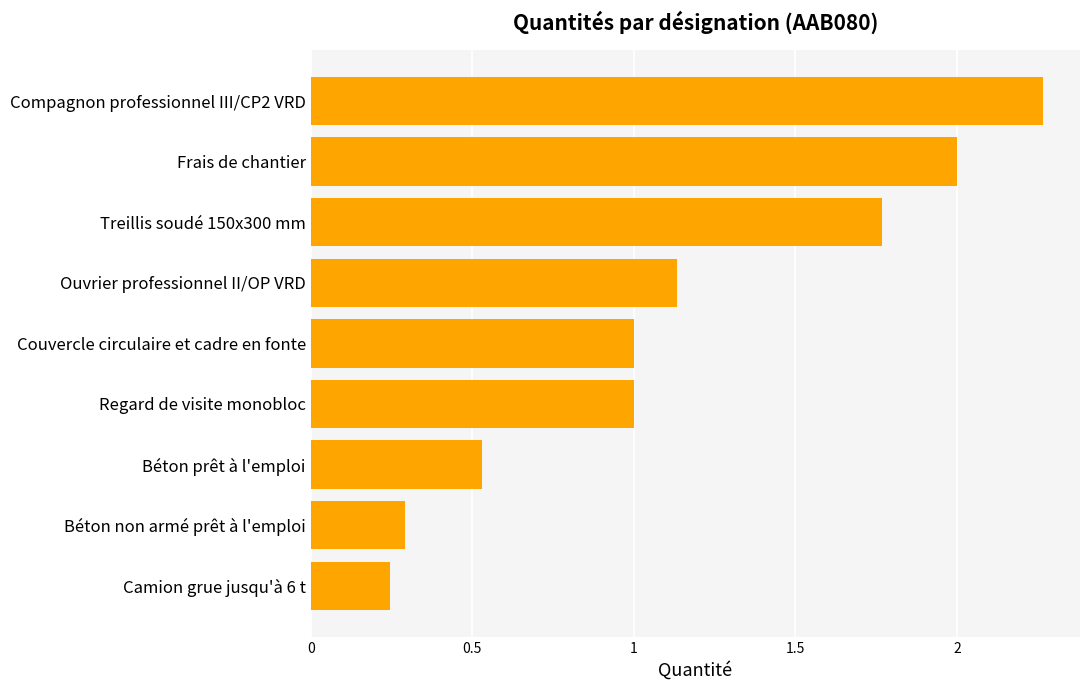

Between Treillis soudé 150x300 mm and Compagnon professionnel III/CP2 VRD, which is larger?

Compagnon professionnel III/CP2 VRD